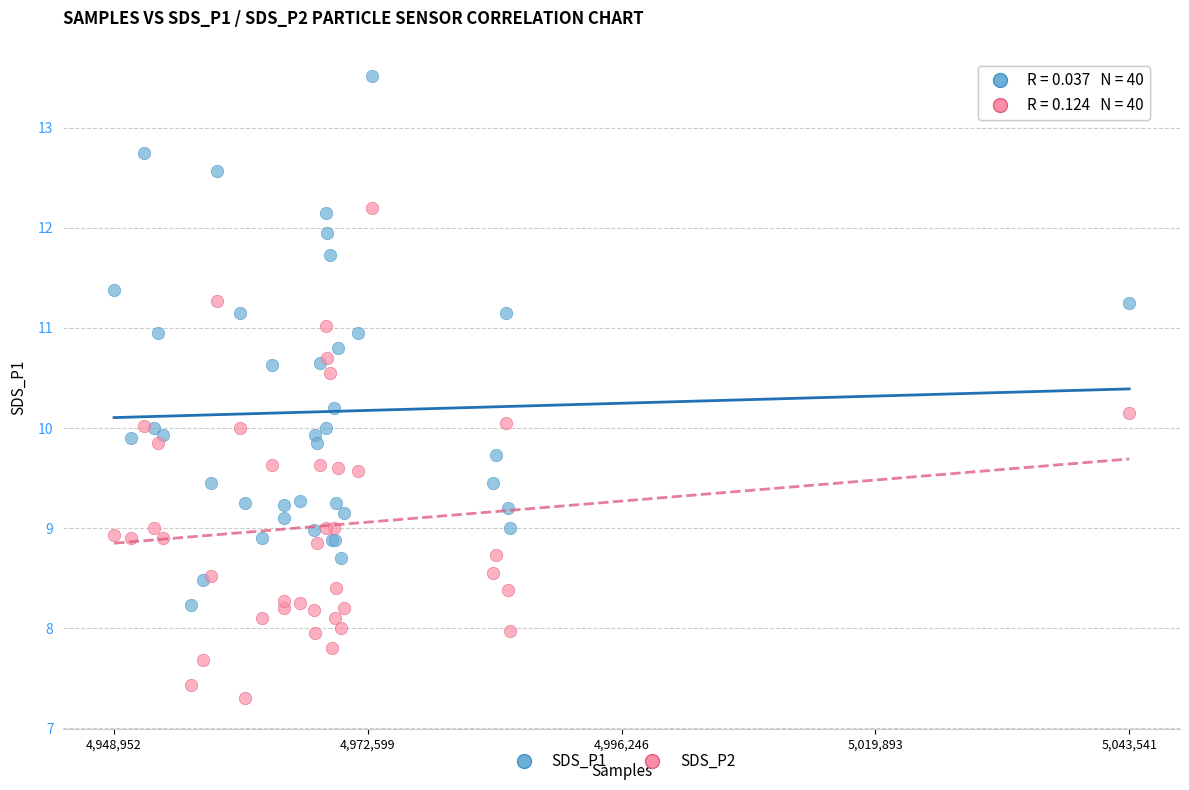

What are all the series names shown in the legend?

SDS_P1, SDS_P2